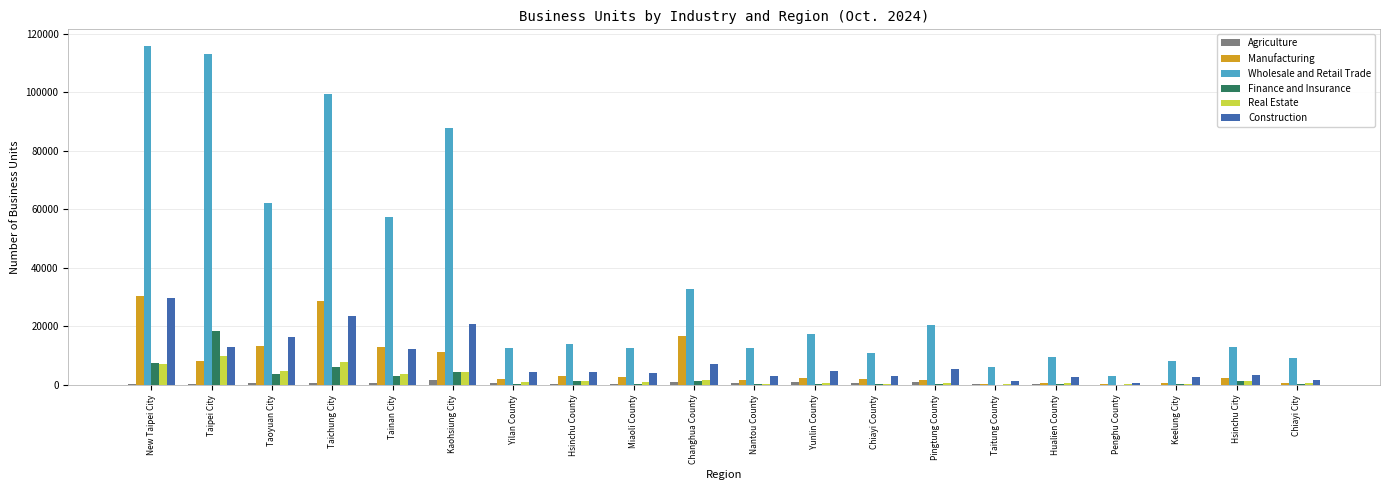

At which category is the sum across all series the highest?

New Taipei City